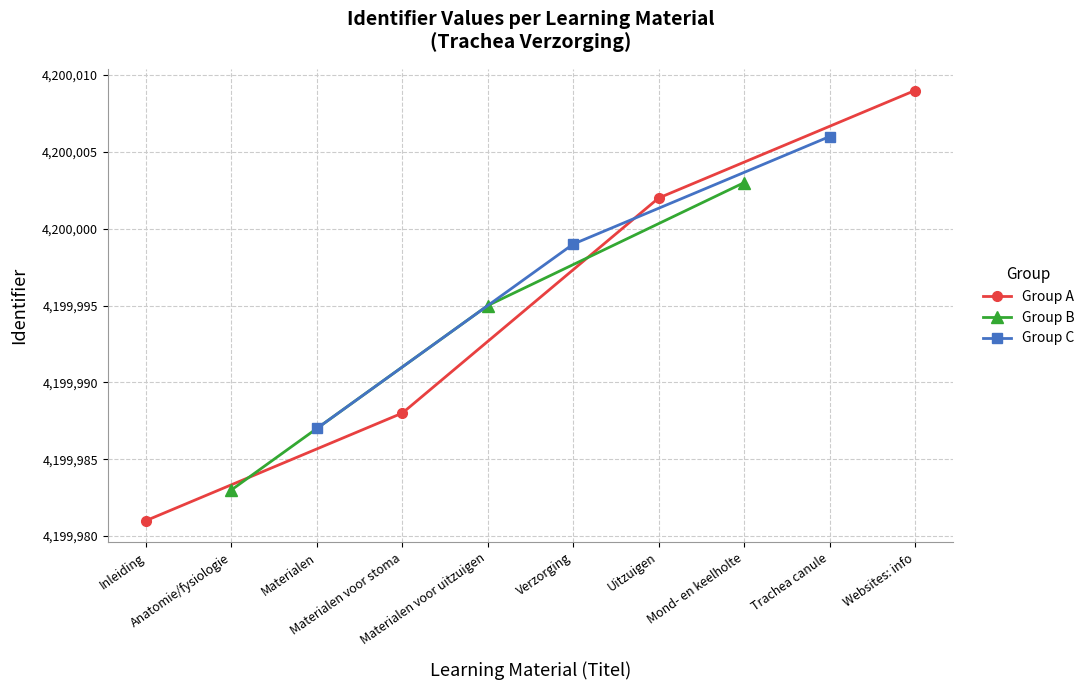

Does the chart have visible grid lines?

Yes